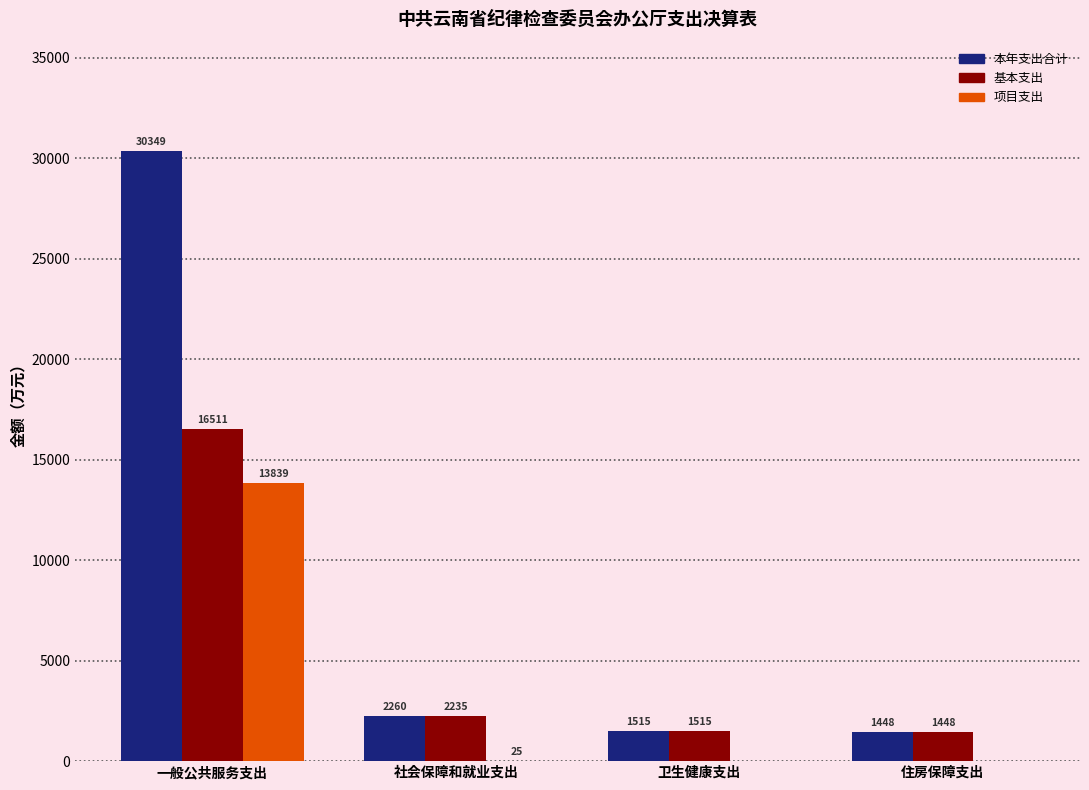

Which series changed the most between 社会保障和就业支出 and 住房保障支出?

本年支出合计